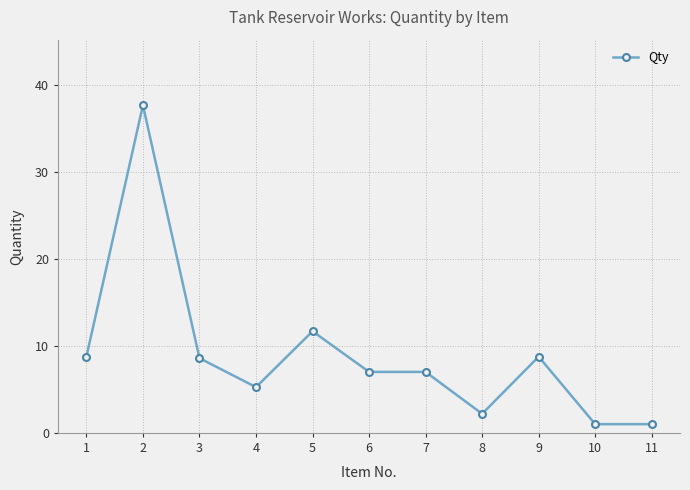

What is the minimum value shown in the chart?

1.0